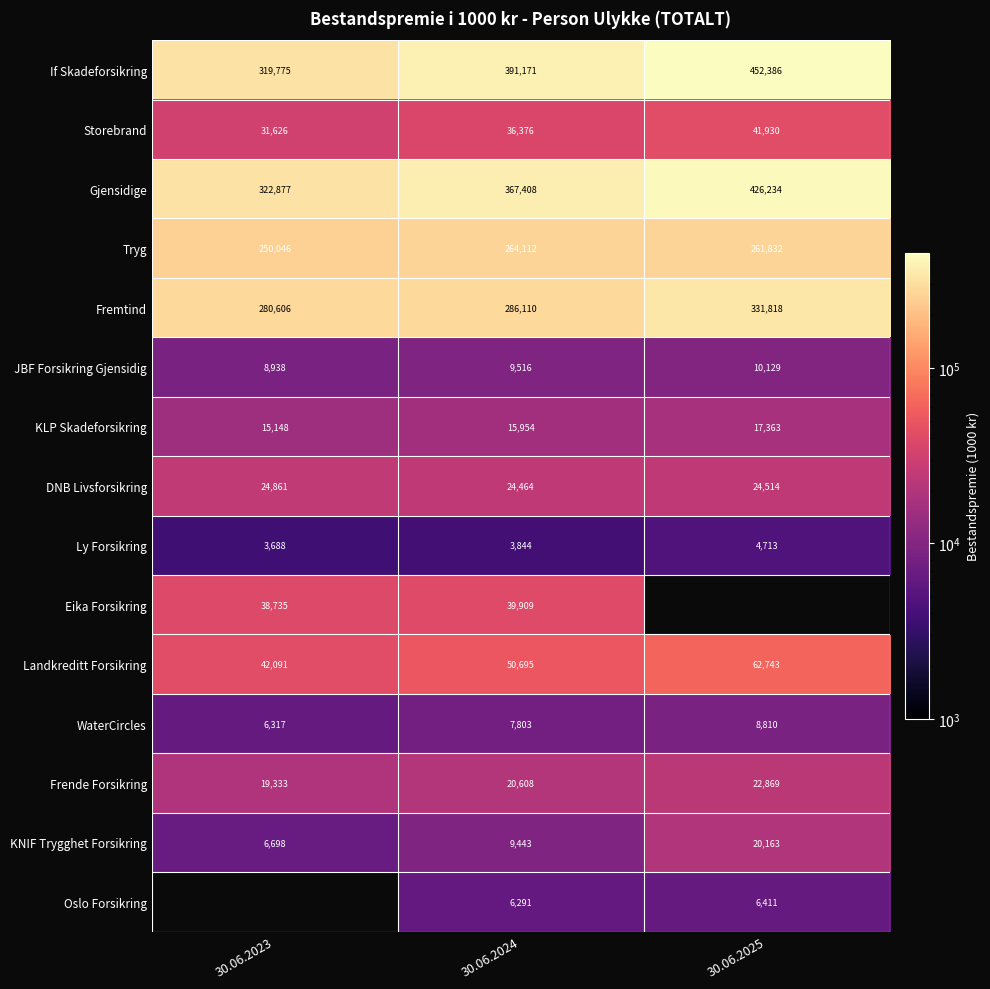

How many values in the KLP Skadeforsikring series are below 15954?

1